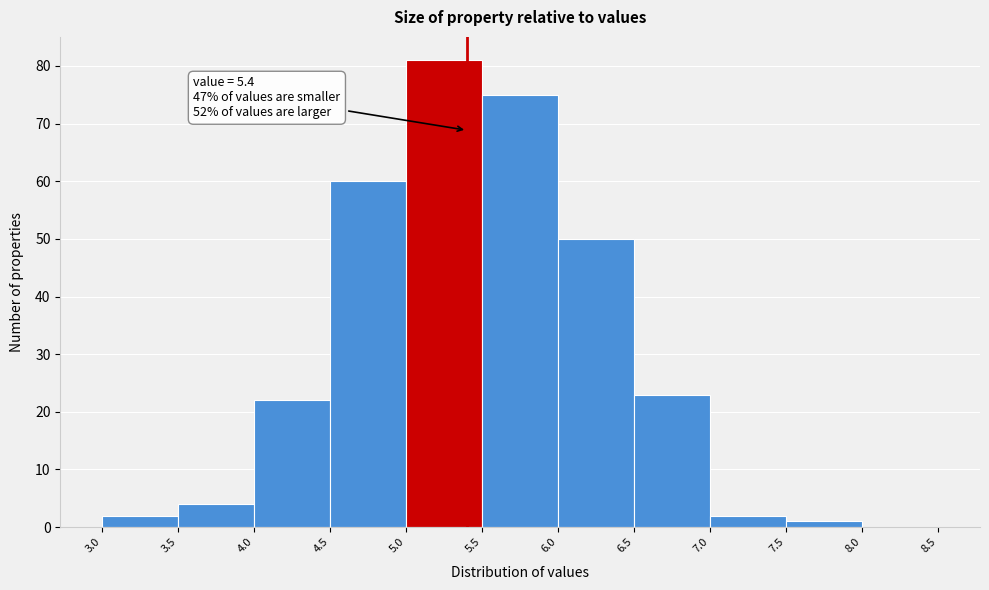

Which range on the x-axis has the tallest bar?

5.0 to 5.5